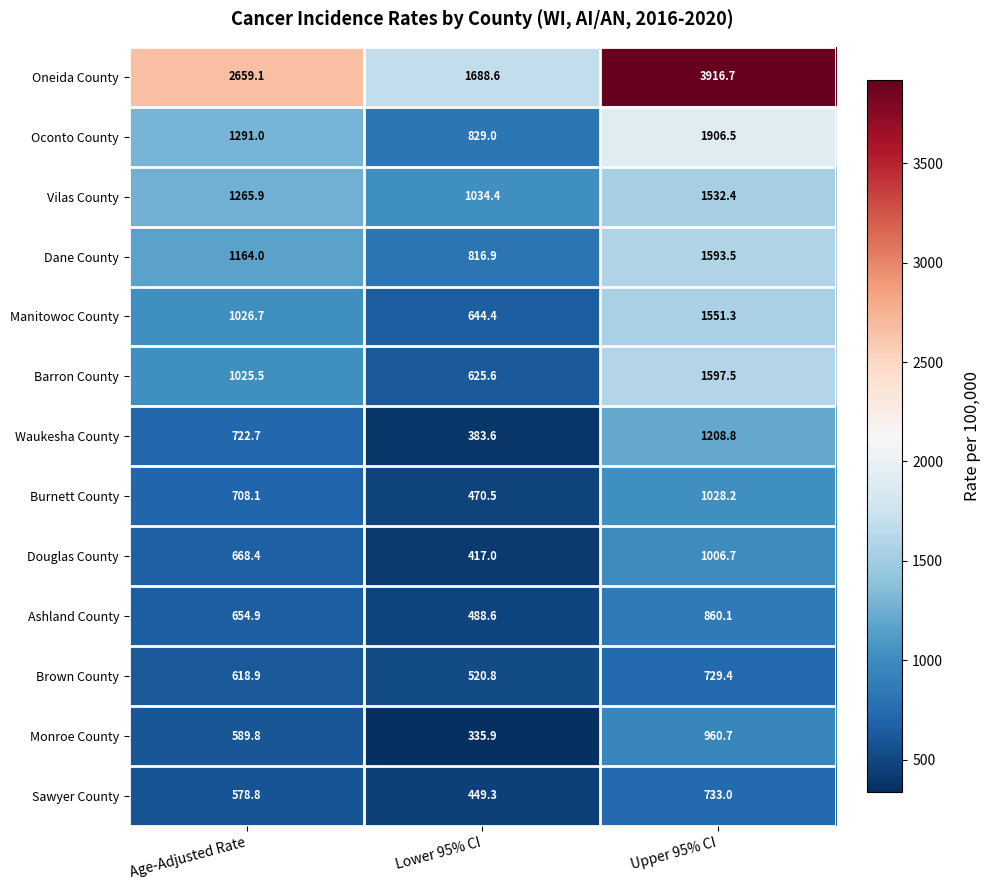

What is the spread (max minus min) of values at Lower 95% CI?

1352.7